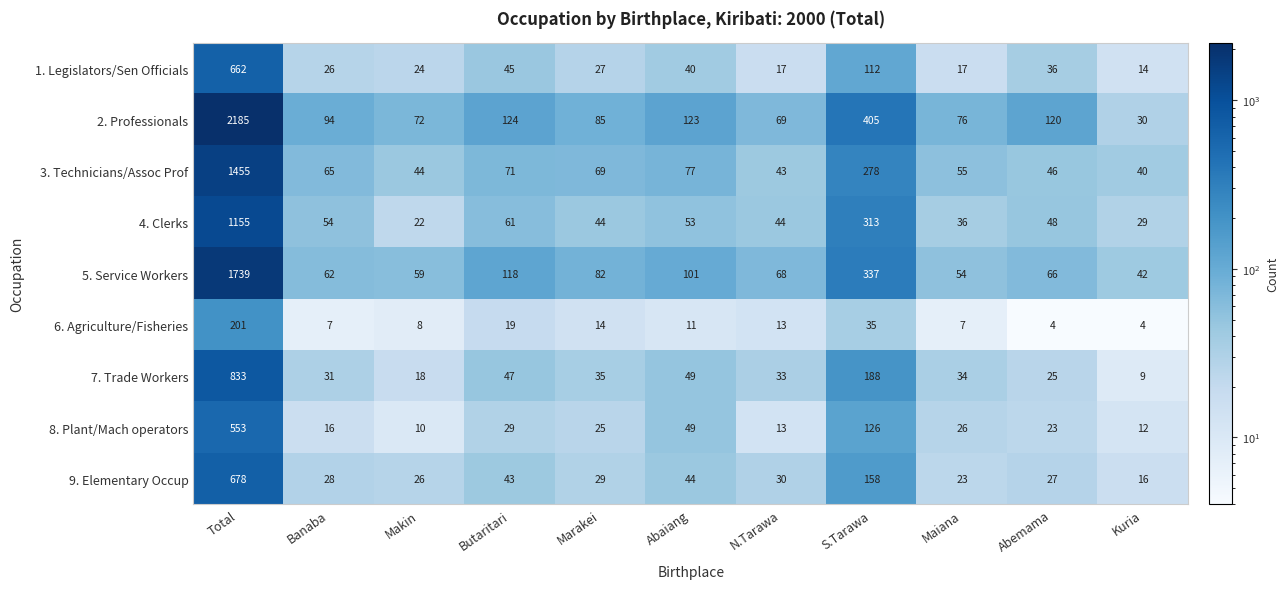

At which label is 3. Technicians/Assoc Prof closest to 747?

S.Tarawa